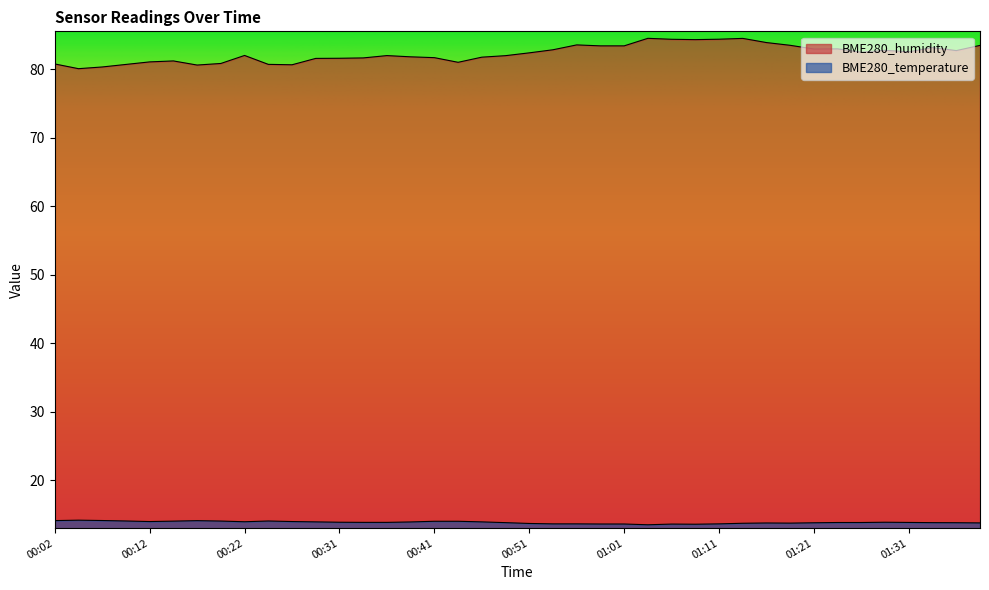

What is the label of the 3rd point from the left?

00:07